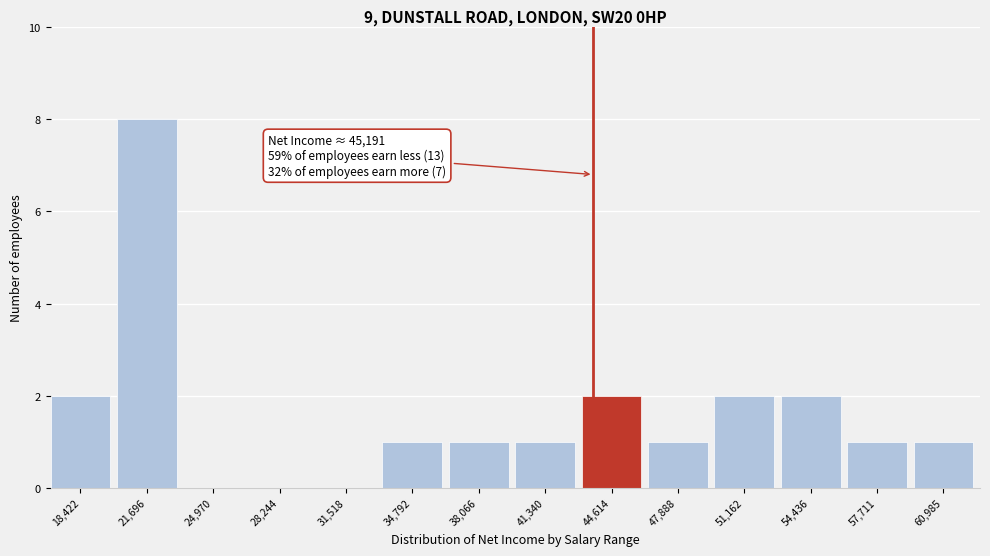

Reading right to left, extract all data points from this chart.

60,985=1	57,711=1	54,436=2	51,162=2	47,888=1	44,614=2	41,340=1	38,066=1	34,792=1	31,518=0	28,244=0	24,970=0	21,696=8	18,422=2